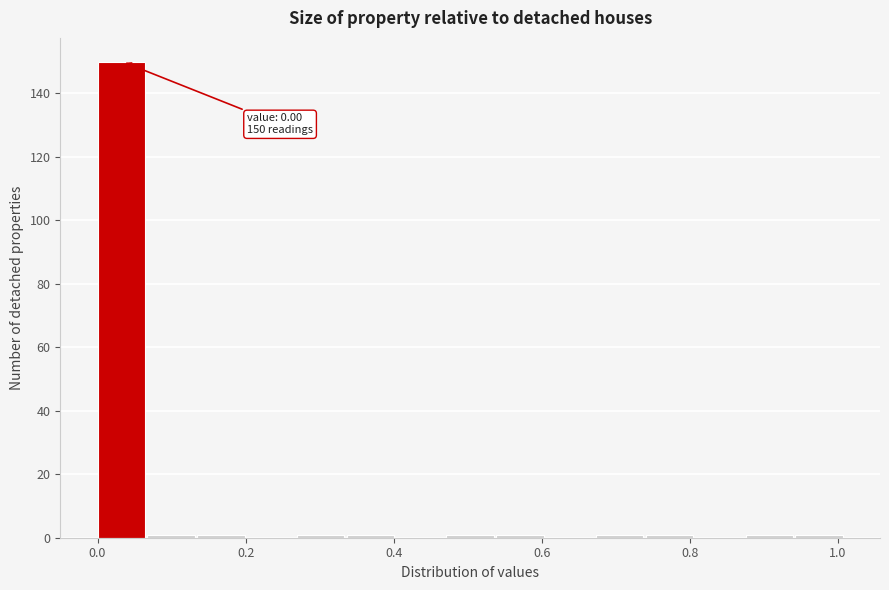

Around what value on the x-axis is the tallest bar? Give the approximate position of its centre, as read against the axis.

0.04